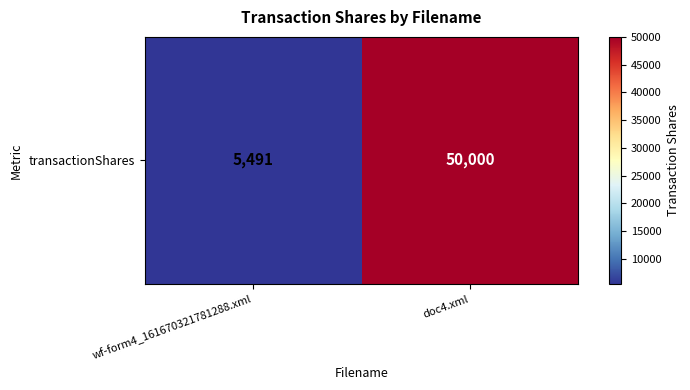

What is the sum of the values at doc4.xml and wf-form4_161670321781288.xml?

55491